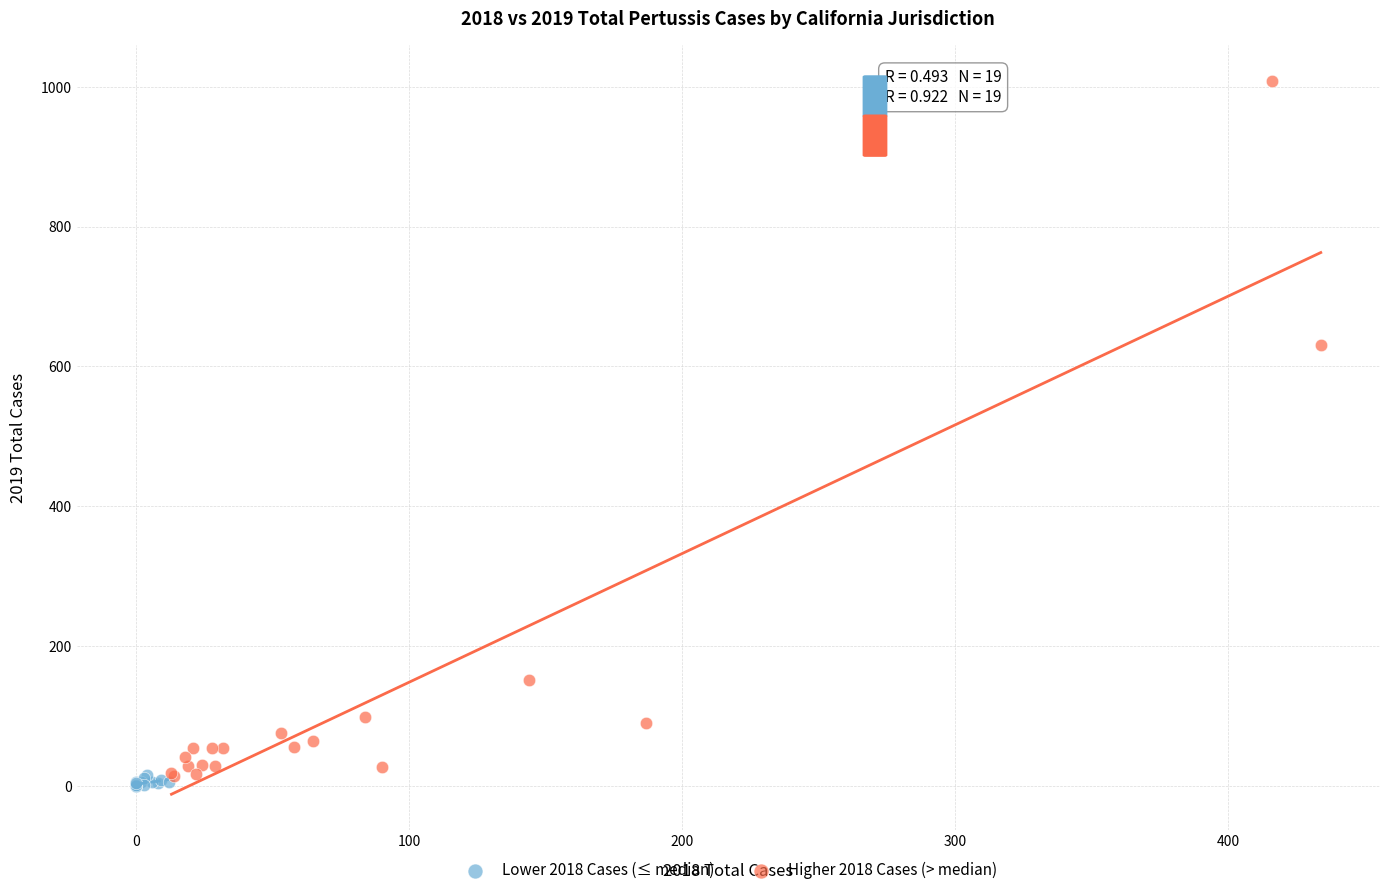

Which series has the largest Y range (max minus min)?

Higher 2018 Cases (> median)